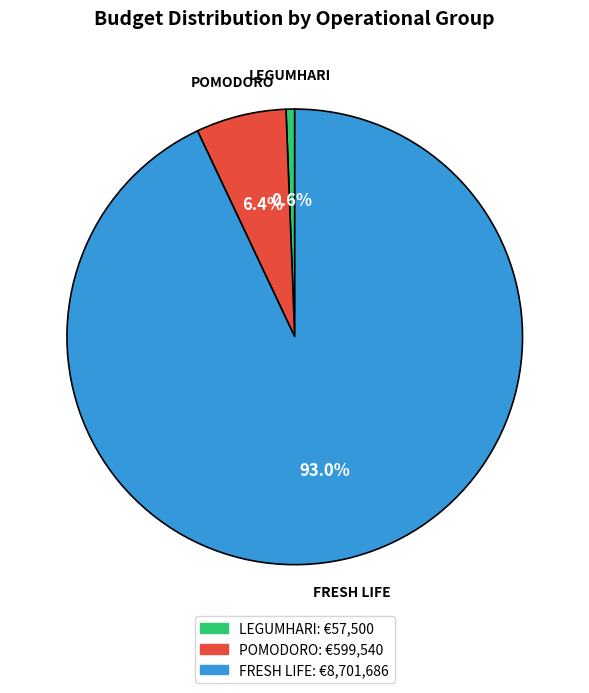

To the nearest percent, what is the difference between the LEGUMHARI and FRESH LIFE slice percentages?

92%